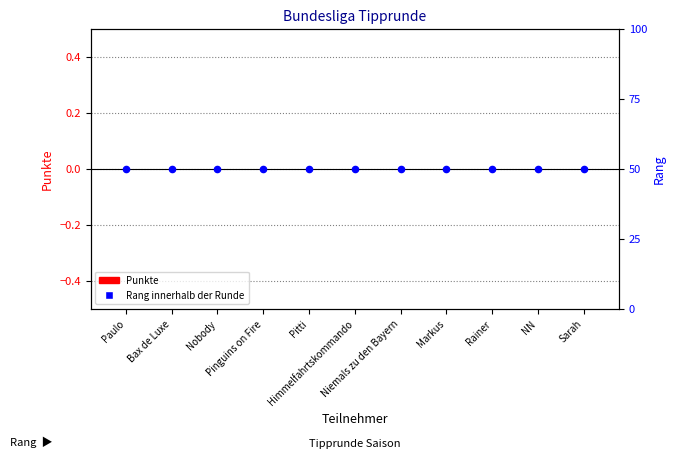

At which category is the sum across all series the highest?

Paulo